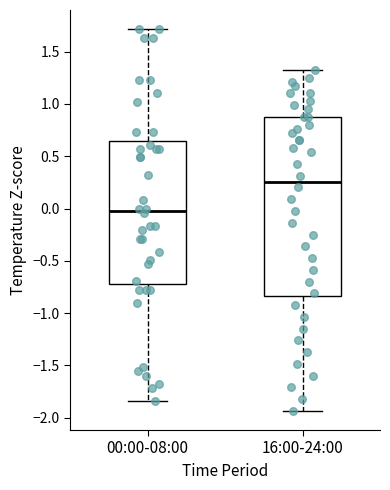

Reading left to right, transcribe this box plot: for each box, give where its median line is, the range the box spans, and where its two whiskers end, as read against the y-axis. The values are not printed on the chart, so give them approximately, as read against the axis.

00:00-08:00: median 0.00, box -0.70 to 0.65, whiskers -1.85 to 1.70
16:00-24:00: median 0.25, box -0.85 to 0.90, whiskers -1.95 to 1.35